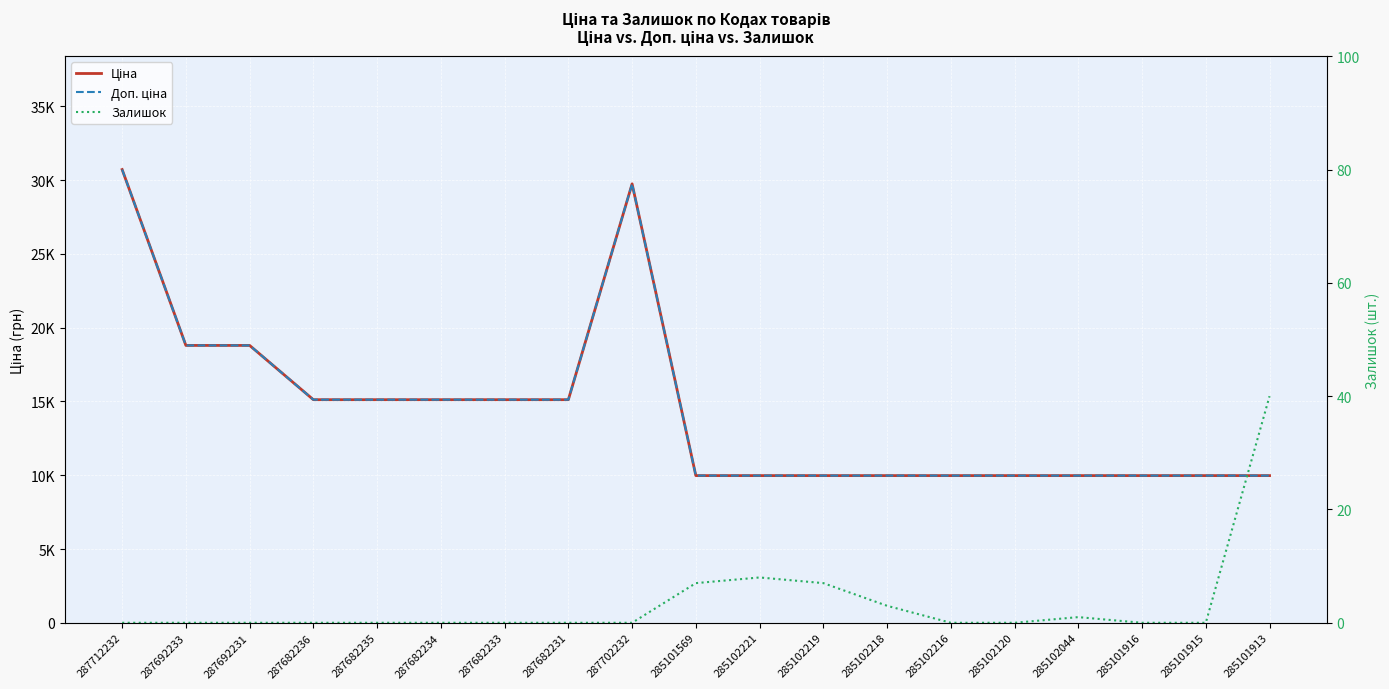

Reading left to right, transcribe all the data shown in this chart.

Ціна: 287712232=30717.1	287692233=18796.8	287692231=18796.8	287682236=15120.0	287682235=15120.0	287682234=15120.0	287682233=15120.0	287682231=15120.0	287702232=29747.2	285101569=9975.0	285102221=9975.0	285102219=9975.0	285102218=9975.0	285102216=9975.0	285102120=9975.0	285102044=9975.0	285101916=9975.0	285101915=9975.0	285101913=9975.0
Доп. ціна: 287712232=30717.1	287692233=18796.8	287692231=18796.8	287682236=15120.0	287682235=15120.0	287682234=15120.0	287682233=15120.0	287682231=15120.0	287702232=29747.2	285101569=9975.0	285102221=9975.0	285102219=9975.0	285102218=9975.0	285102216=9975.0	285102120=9975.0	285102044=9975.0	285101916=9975.0	285101915=9975.0	285101913=9975.0
Залишок: 287712232=0.0	287692233=0.0	287692231=0.0	287682236=0.0	287682235=0.0	287682234=0.0	287682233=0.0	287682231=0.0	287702232=0.0	285101569=7.0	285102221=8.0	285102219=7.0	285102218=3.0	285102216=0.0	285102120=0.0	285102044=1.0	285101916=0.0	285101915=0.0	285101913=40.0